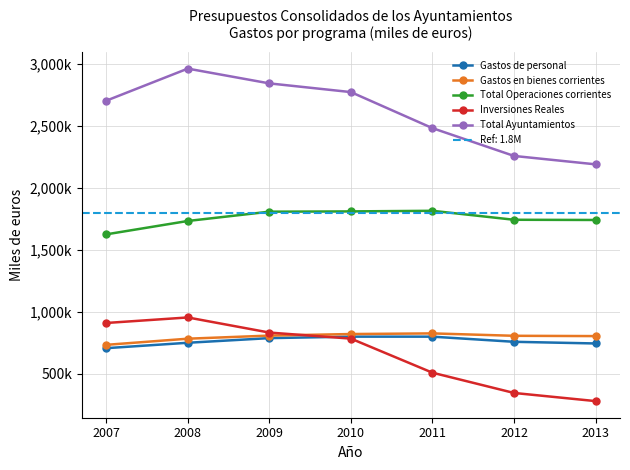

What is the value of the Inversiones Reales point at the 1st from the left?

911252